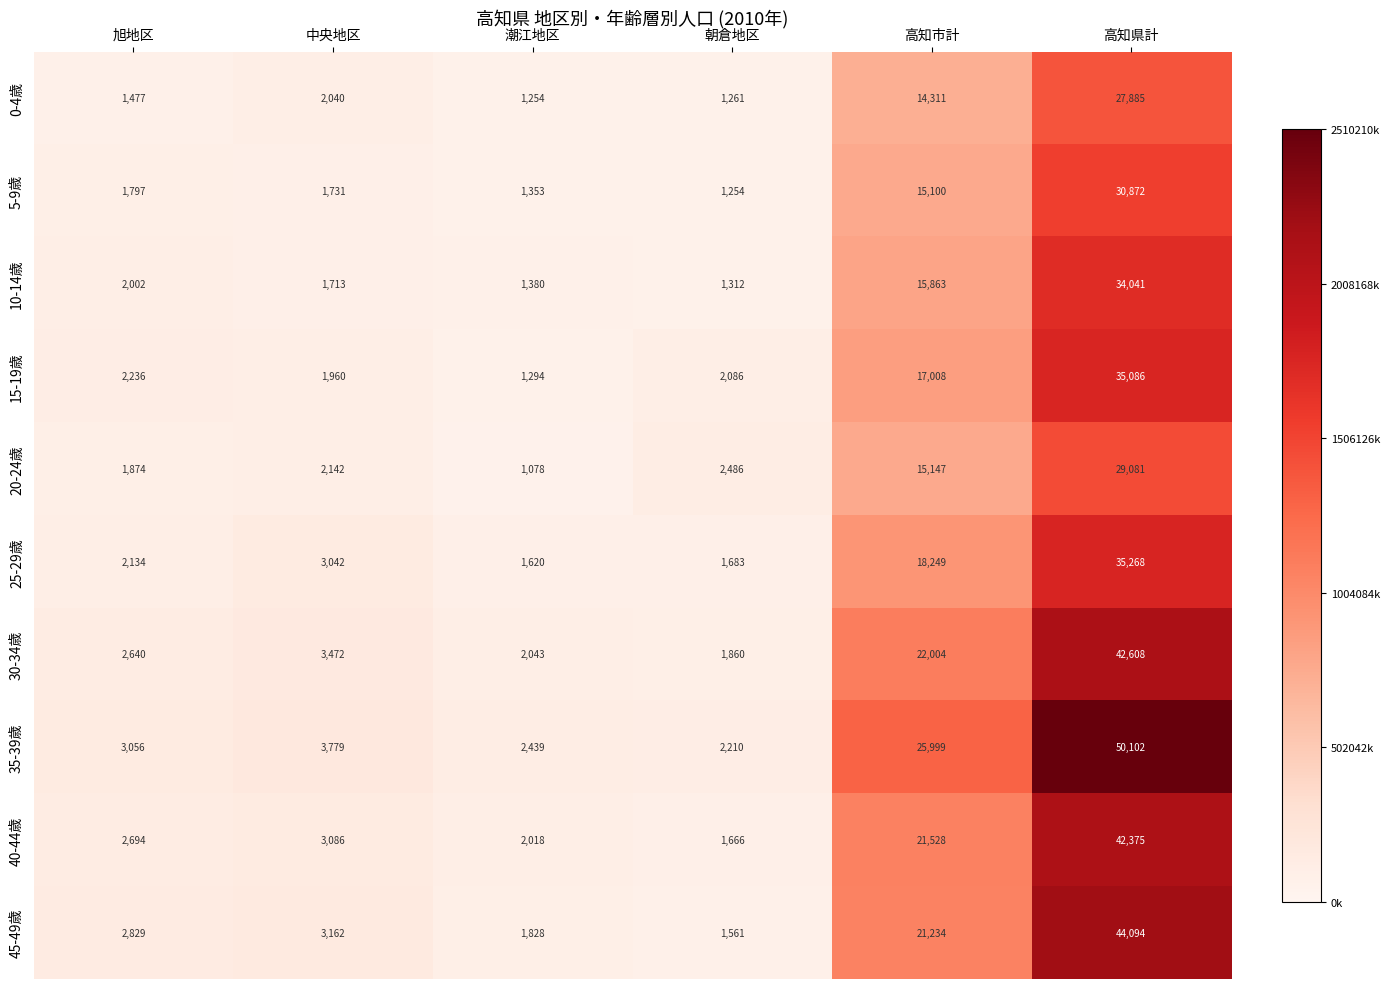

What is the difference between the maximum and minimum values in the 45-49歳 series?

42533